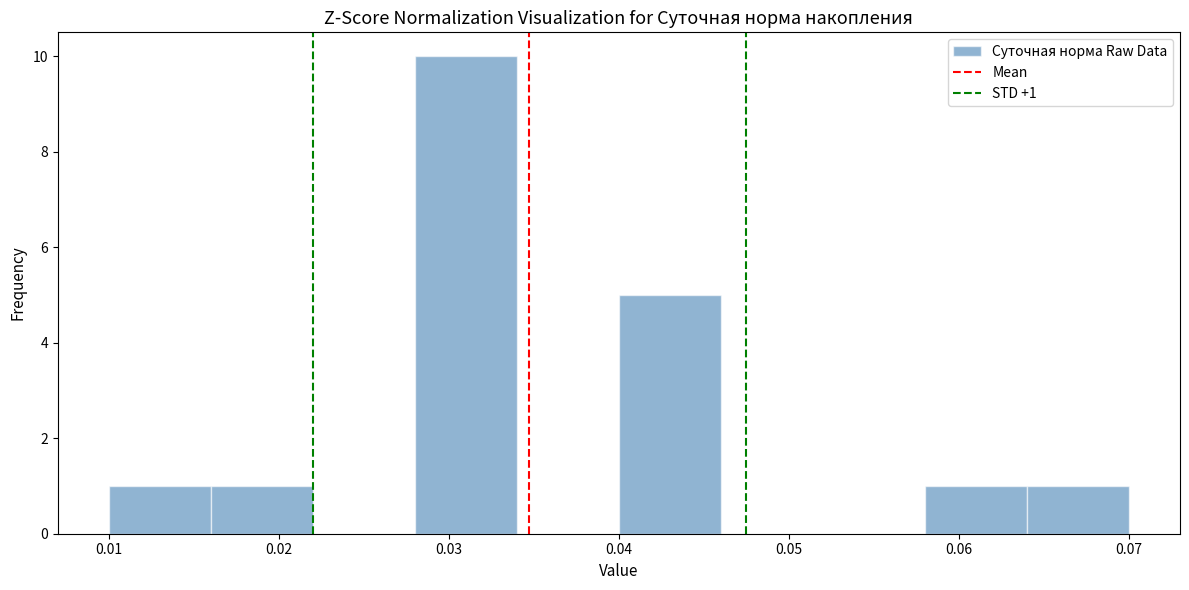

Which range on the x-axis has the tallest bar?

0.028 to 0.034